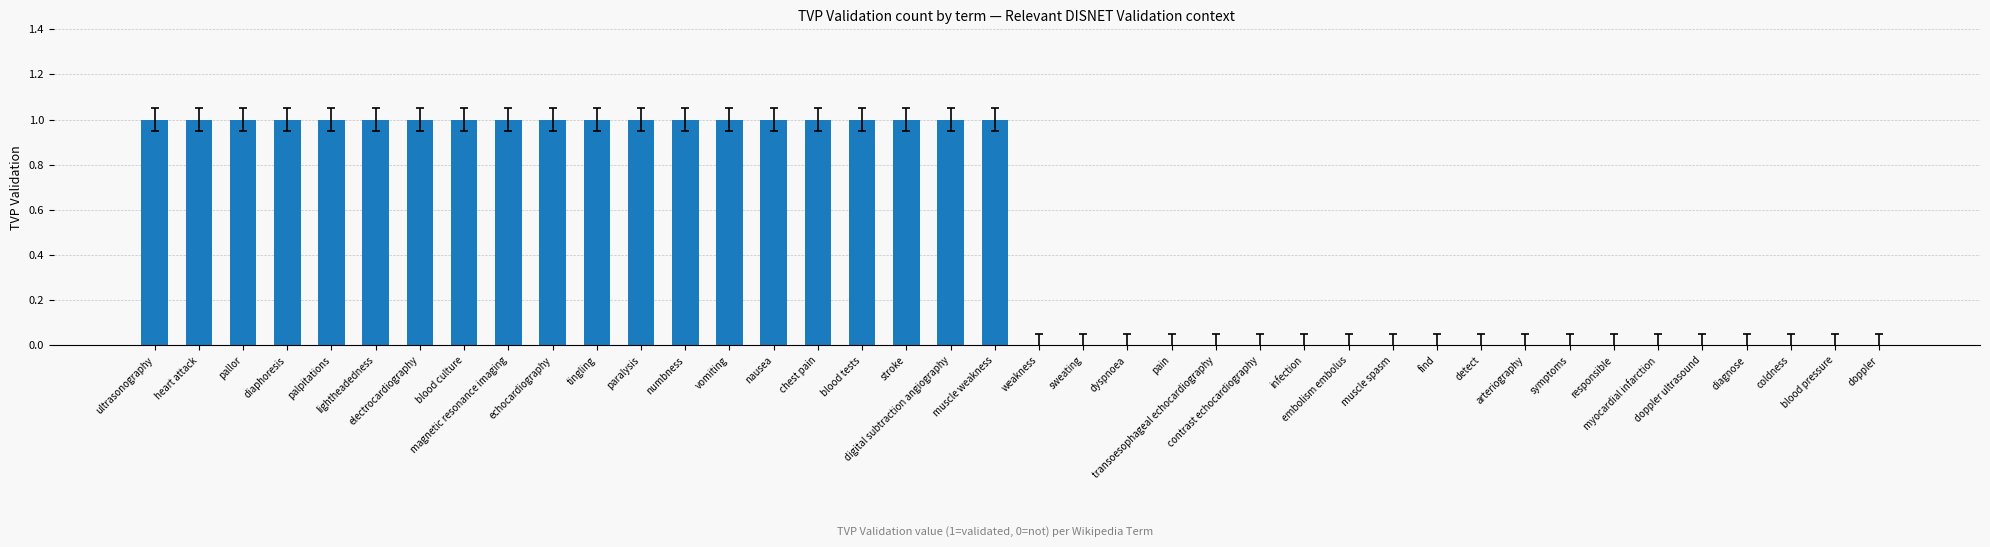

What is the sum of all values?

20